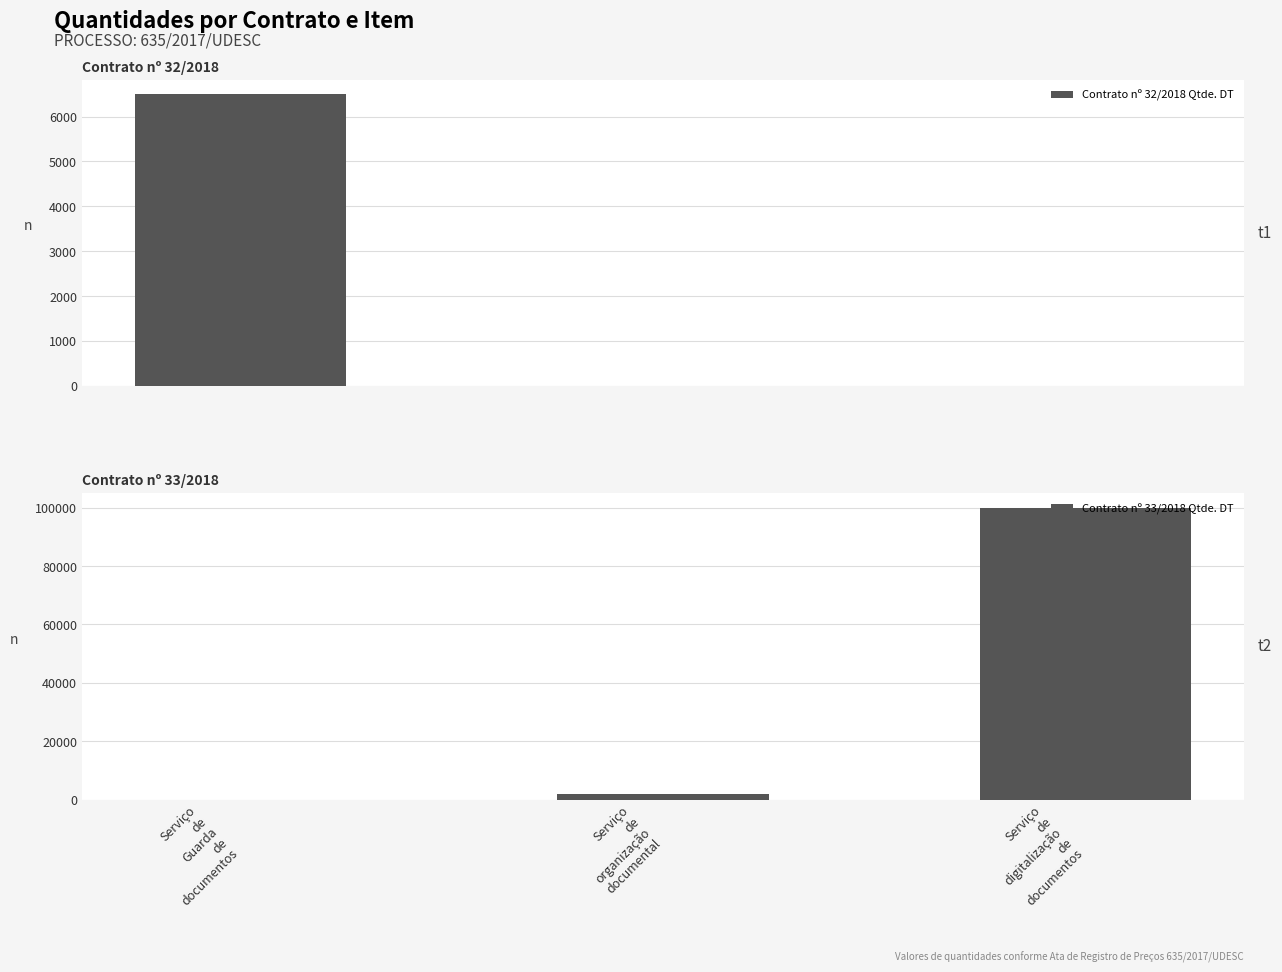

How many values in the Contrato nº 33/2018 Qtde. DT series exceed 2000?

1